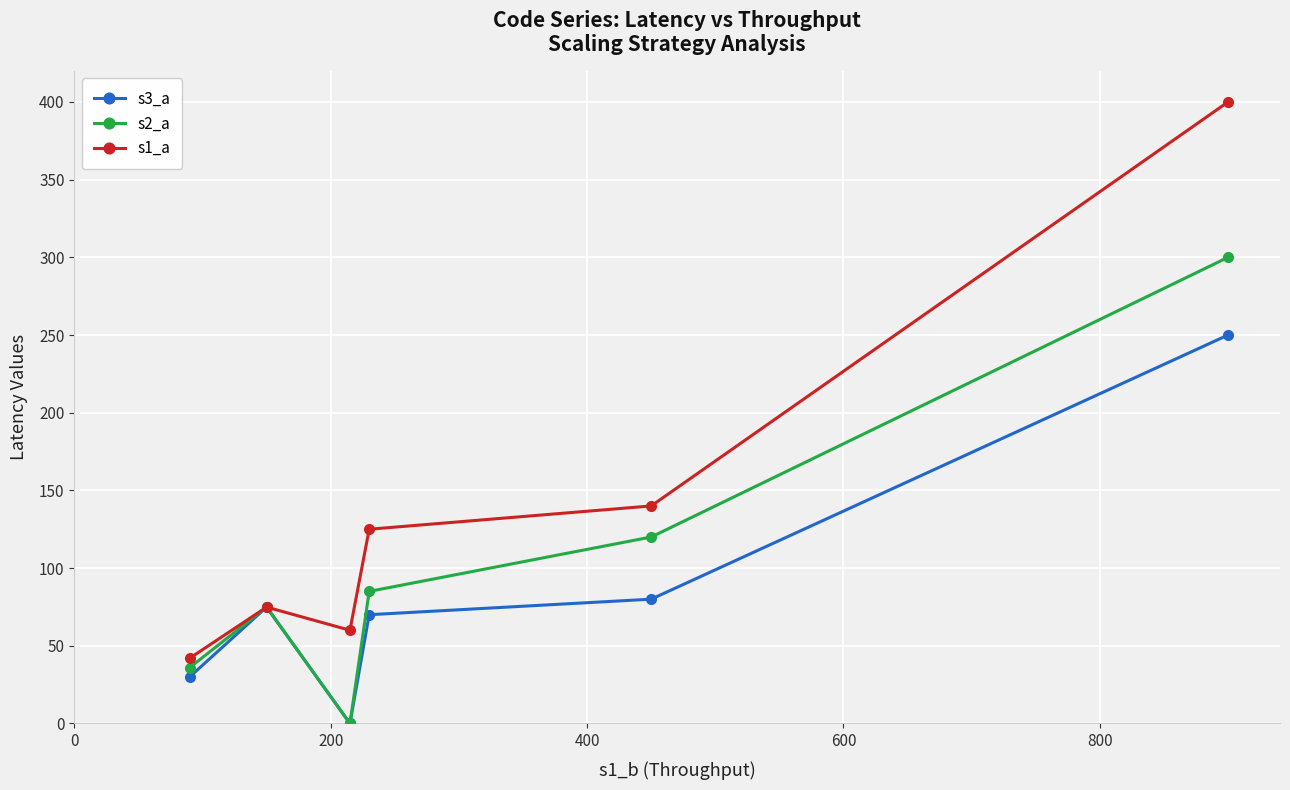

What is the sum of all s2_a values?

615.9